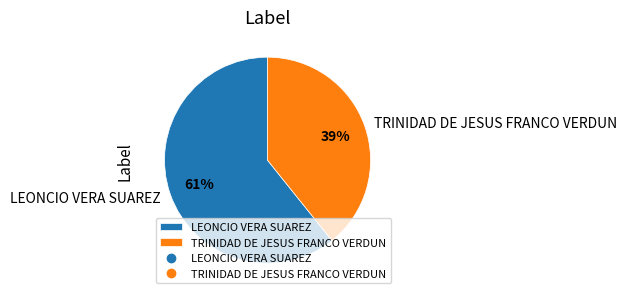

Is it true that LEONCIO VERA SUAREZ is 61% of the pie?

True